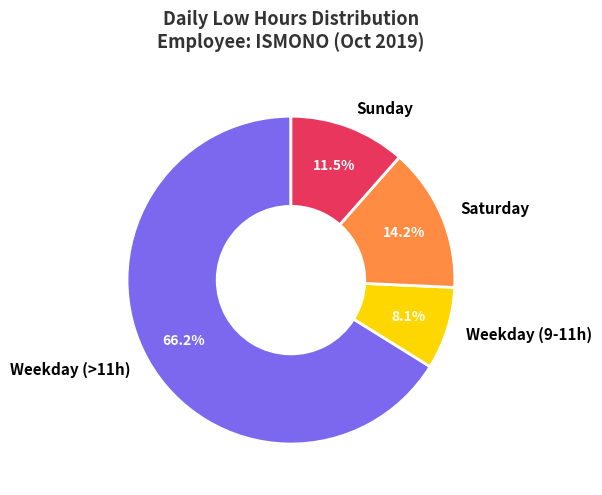

What is the majority slice?

Weekday (>11h)